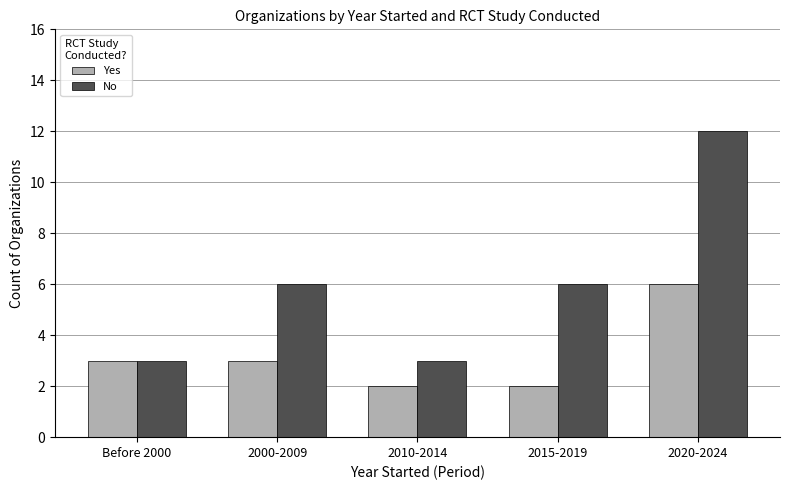

The No series shows 21 at 2020-2024. True or false?

False